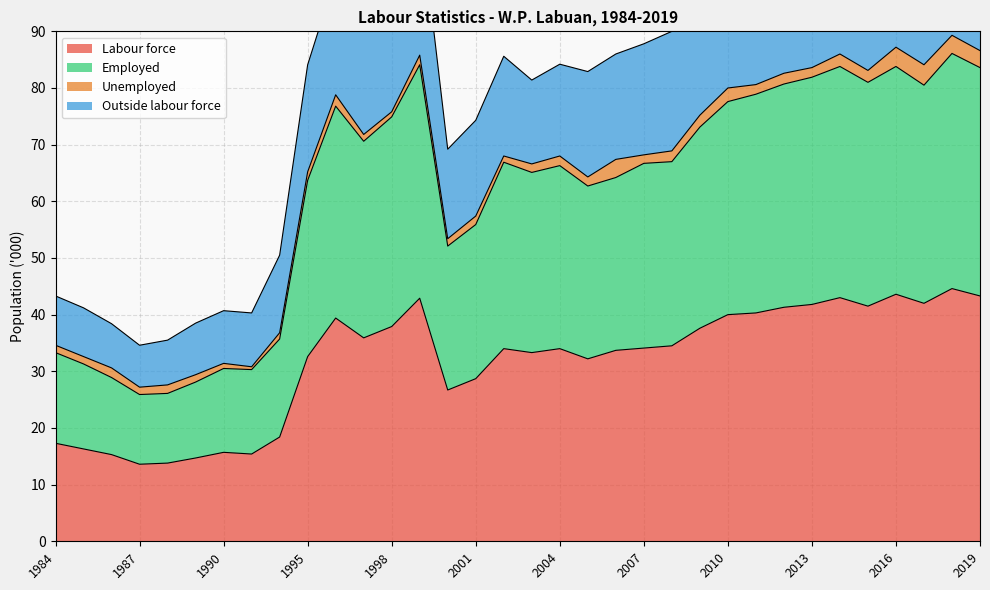

What is the value of the Employed point at the 6th from the left?

28.1